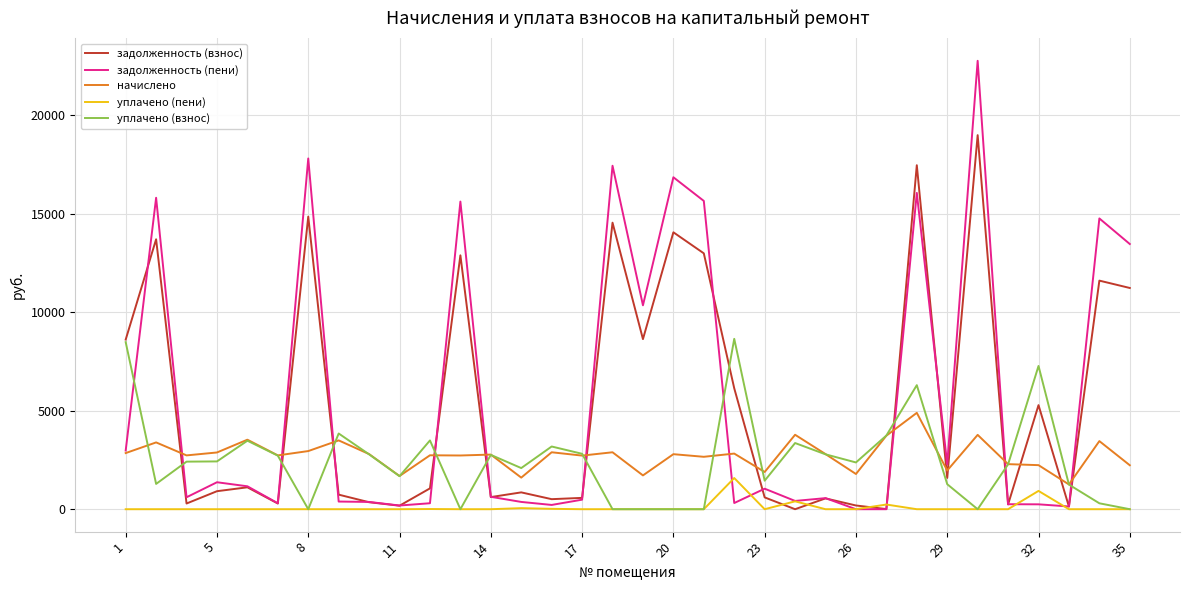

Rank the series by their maximum value, from highest to lowest.

задолженность (пени), задолженность (взнос), уплачено (взнос), начислено, уплачено (пени)